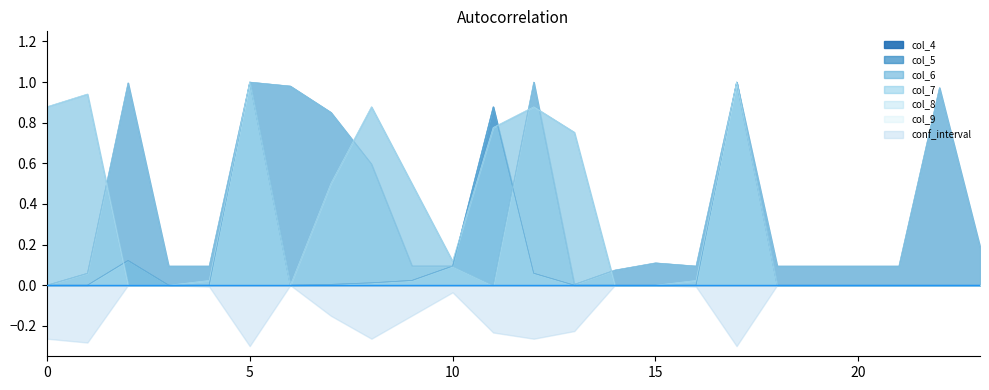

What is the sum of all col_9 values?

8.3